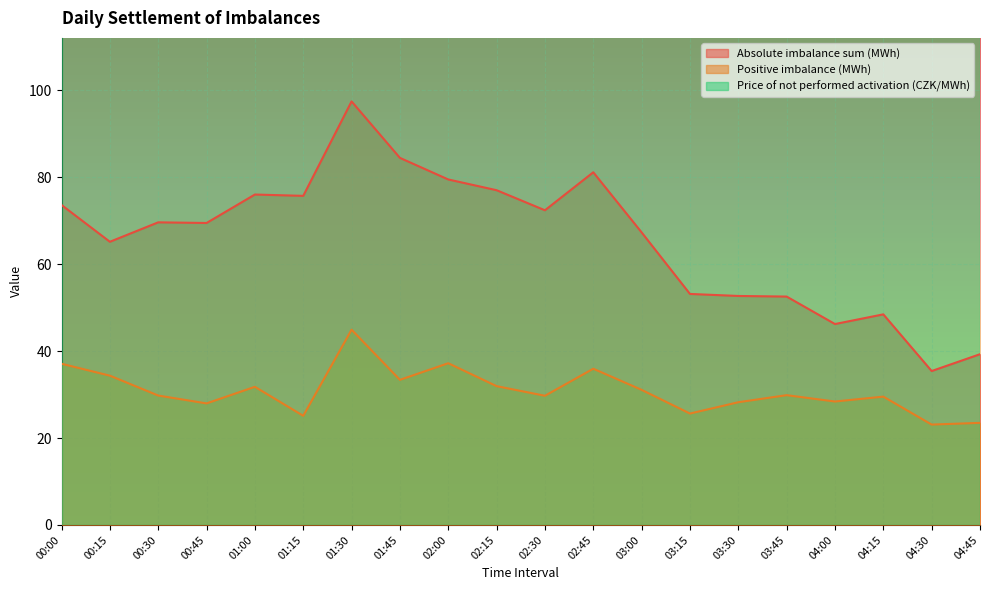

Which category has the lowest value in the Absolute imbalance sum (MWh) series?

04:30